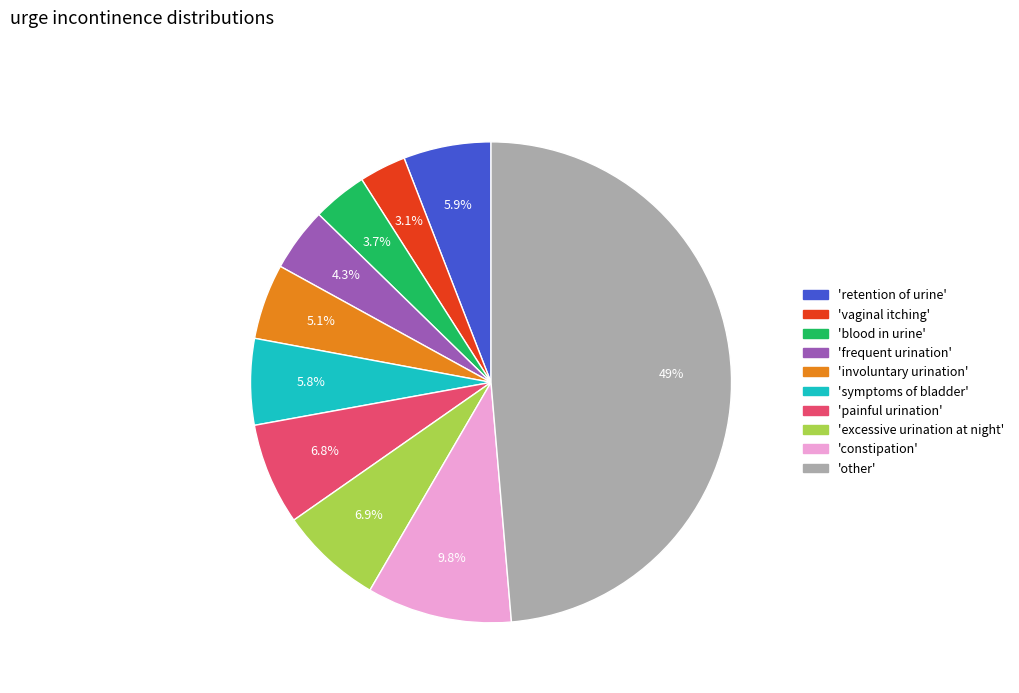

Which category has the smallest portion of the pie?

'vaginal itching'